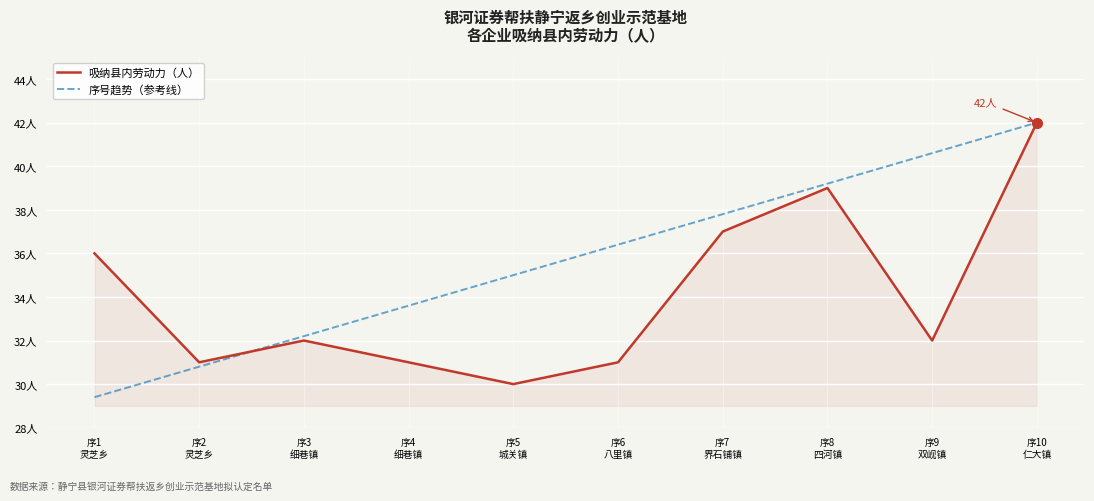

Reading left to right, list all the values displayed in this chart.

吸纳县内劳动力（人）: 36.0	31.0	32.0	31.0	30.0	31.0	37.0	39.0	32.0	42.0
序号趋势（参考线）: 29.4	30.8	32.2	33.6	35.0	36.4	37.8	39.2	40.6	42.0